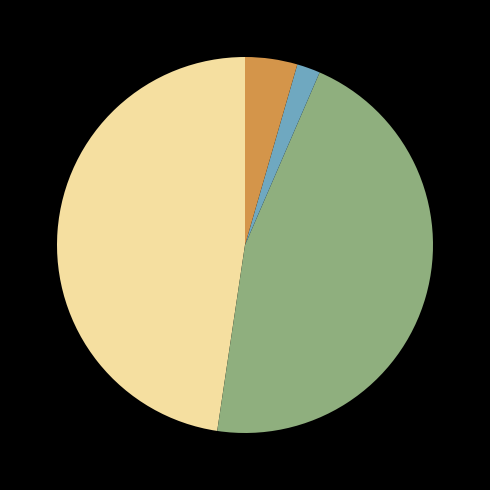

Is there any slice that represents more than half of the pie?

No